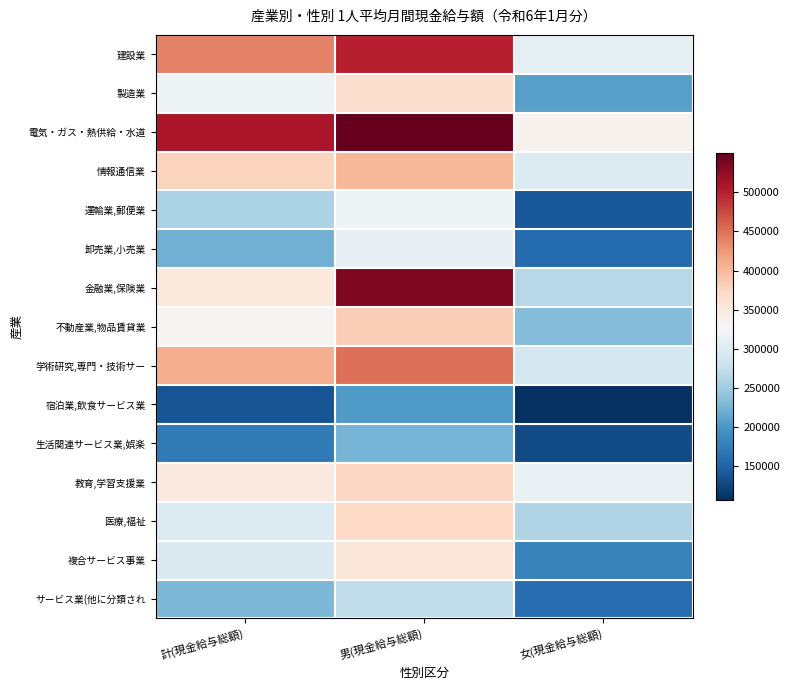

Between 計(現金給与総額) and 男(現金給与総額), which series saw the biggest shift?

金融業,保険業